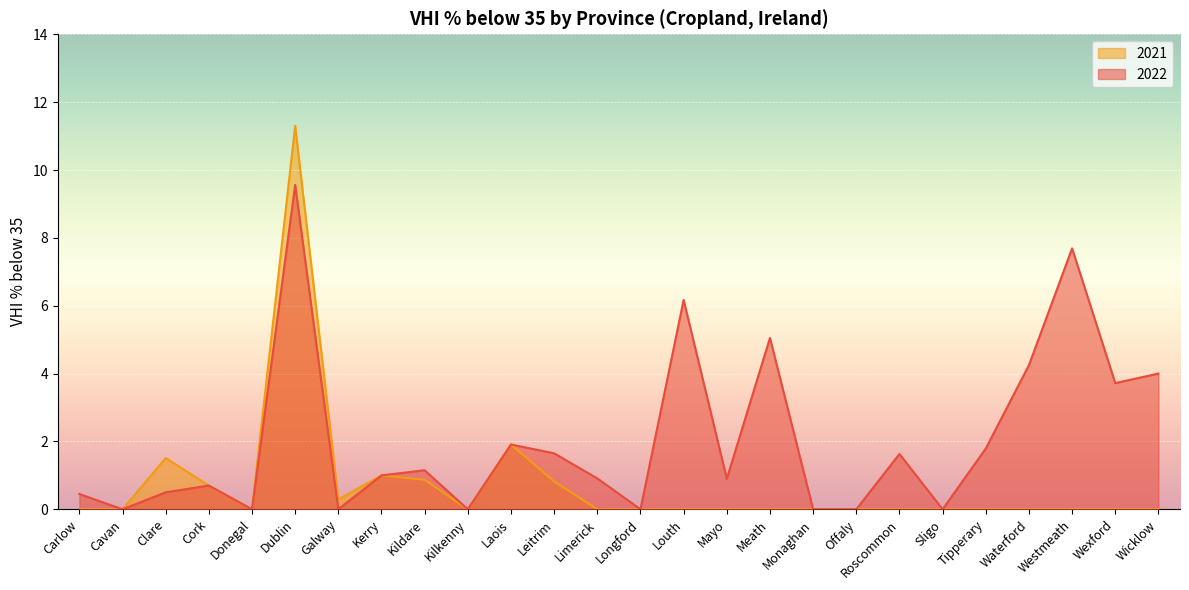

True or false: 2021 and 2022 intersect in this chart.

False